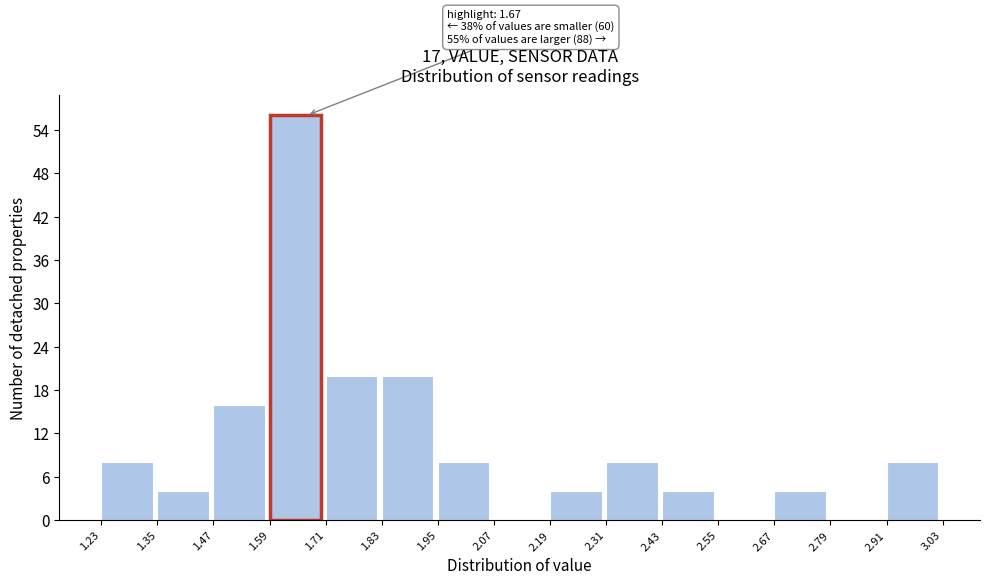

Which range on the x-axis has the tallest bar?

1.59 to 1.71